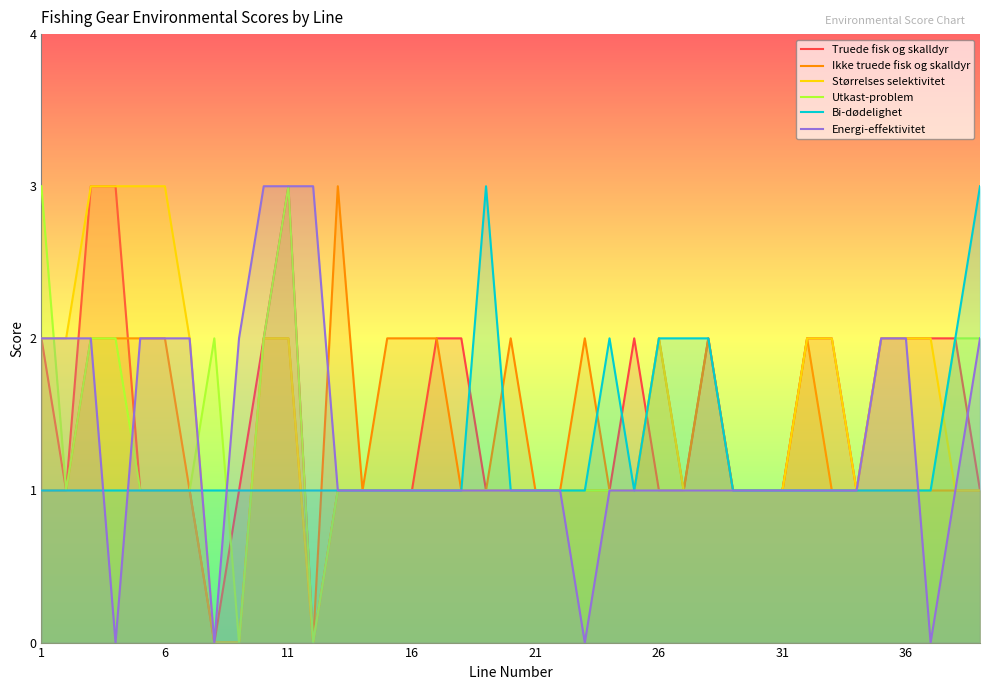

Is the value of Truede fisk og skalldyr at 1 greater than the value of Bi-dødelighet at 31?

Yes